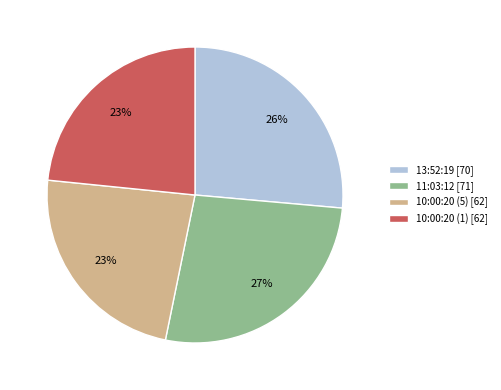

To the nearest percent, what is the difference between the 13:52:19 [70] and 10:00:20 (5) [62] slice percentages?

3%